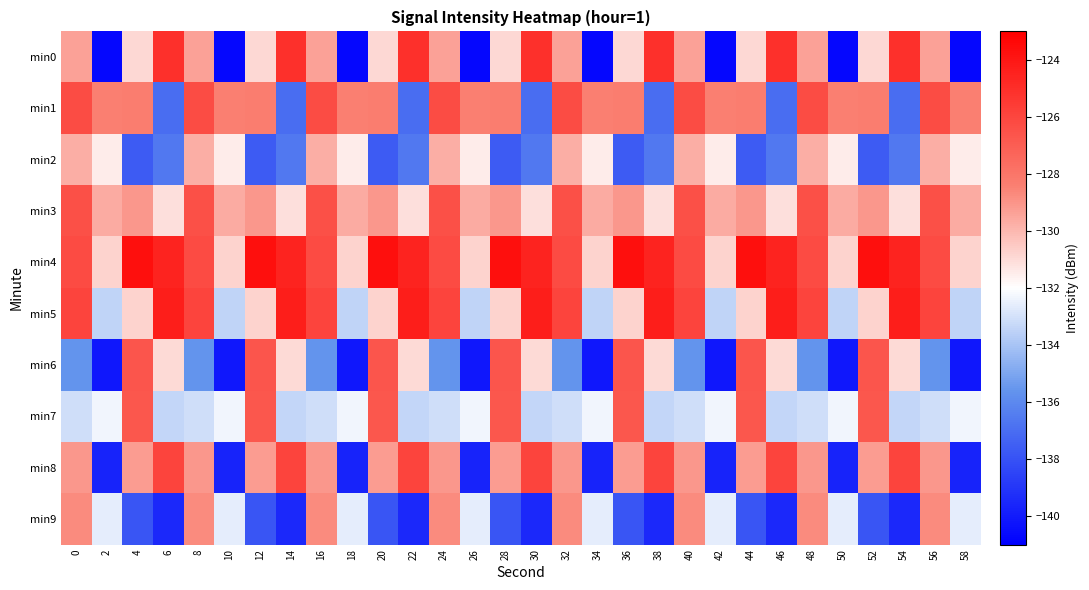

Which label corresponds to the largest value in the chart?

4